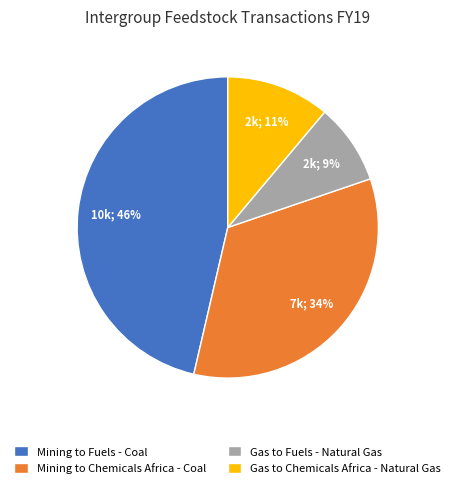

Does Gas to Chemicals Africa - Natural Gas represent more than half of the total?

No